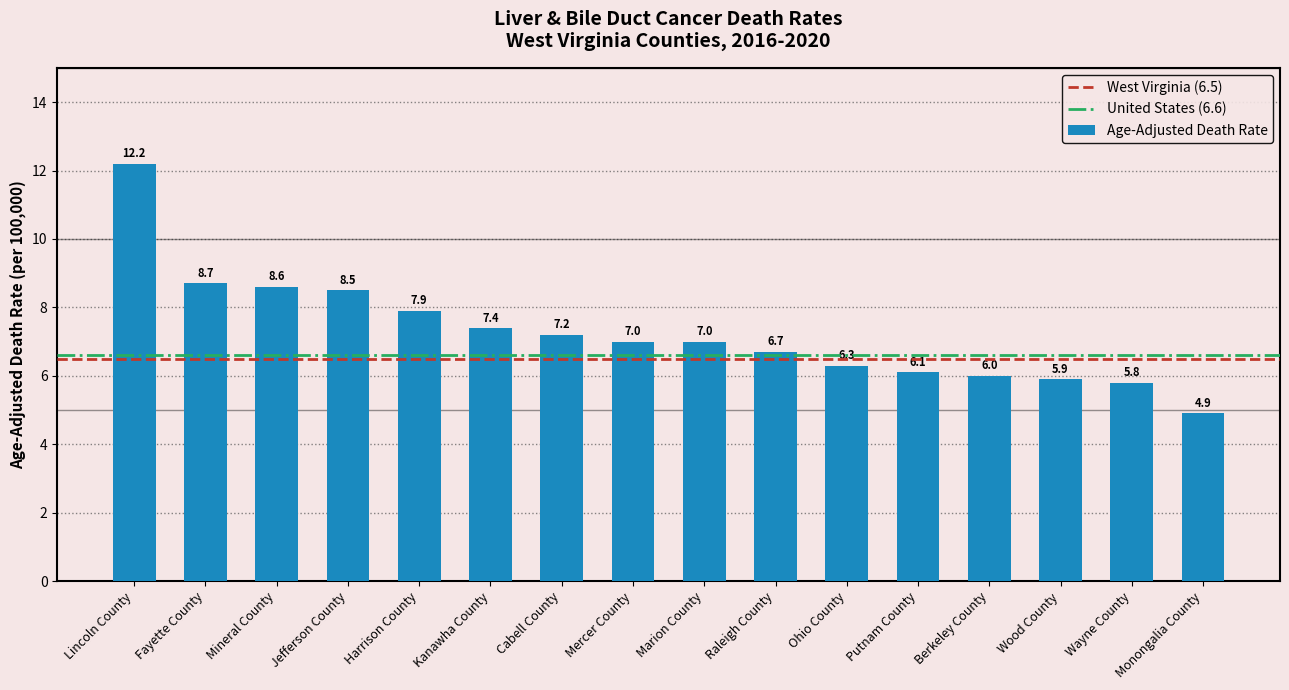

What is the difference between the maximum and second lowest values?

6.4